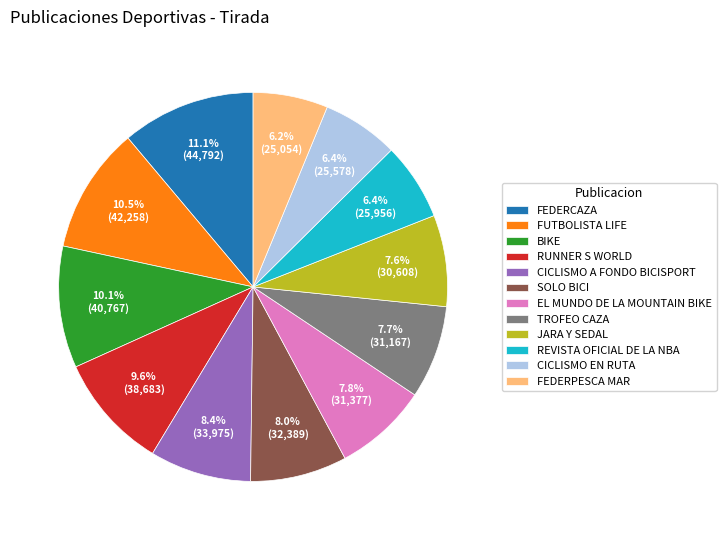

To the nearest percent, what is the difference between the CICLISMO A FONDO BICISPORT and FEDERCAZA slice percentages?

3%